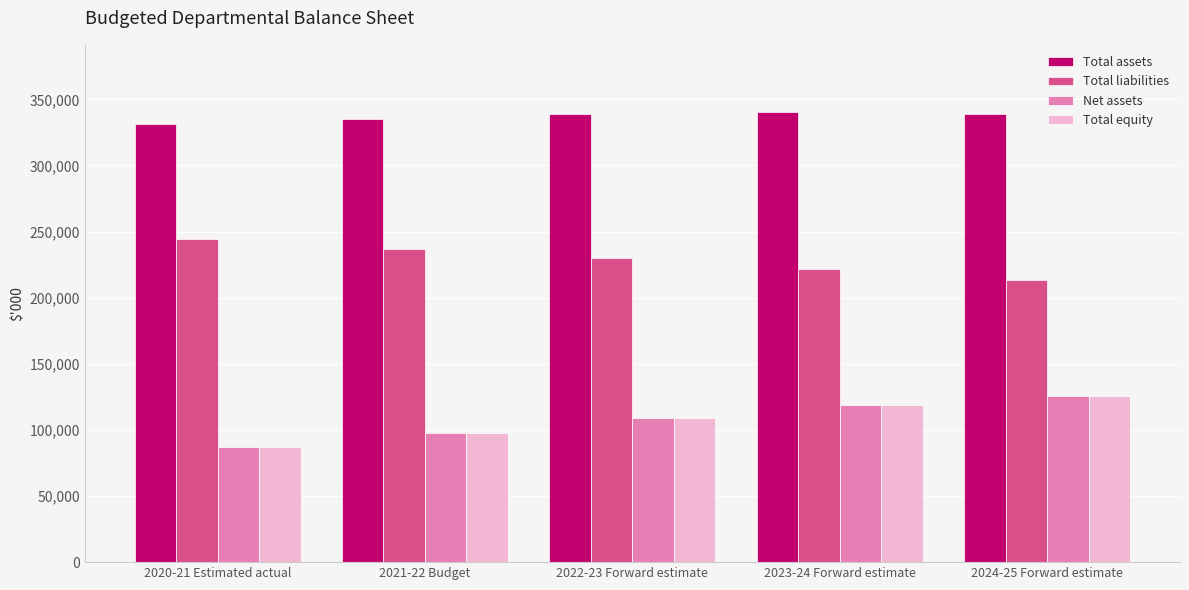

What is the difference between the highest and lowest values at 2020-21 Estimated actual?

244145